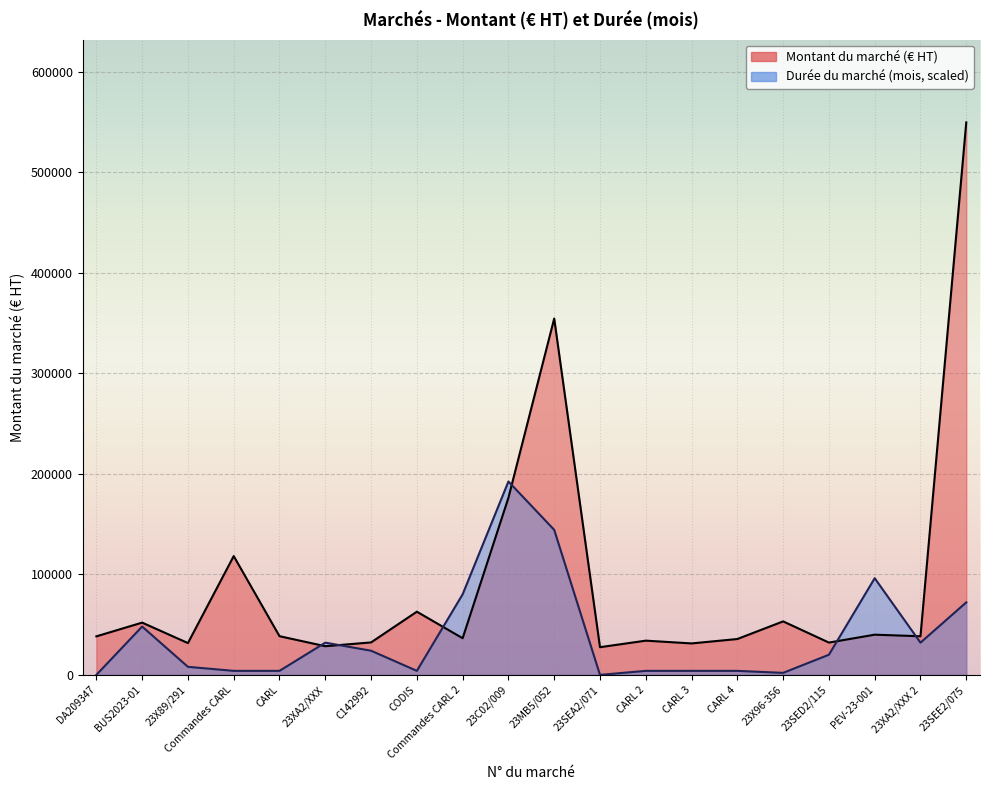

After their last crossing, which series has the higher values: Montant du marché (€ HT) or Durée du marché (mois)?

Montant du marché (€ HT)